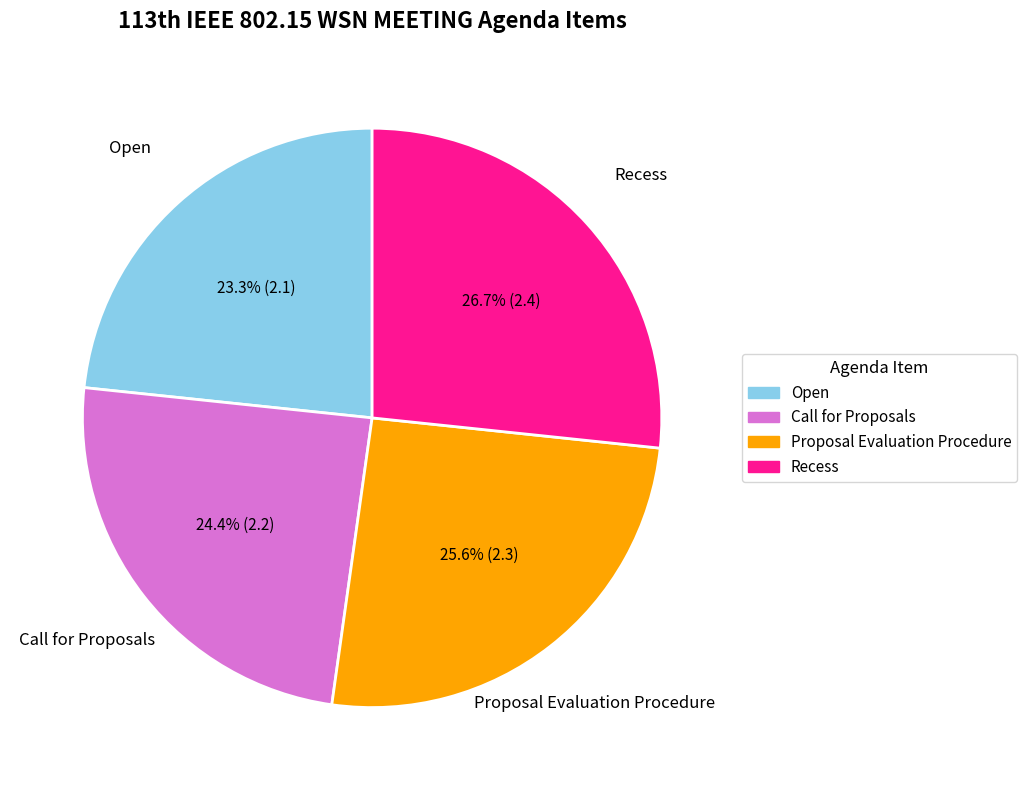

The Call for Proposals slice represents 24% of the pie. True or false?

True